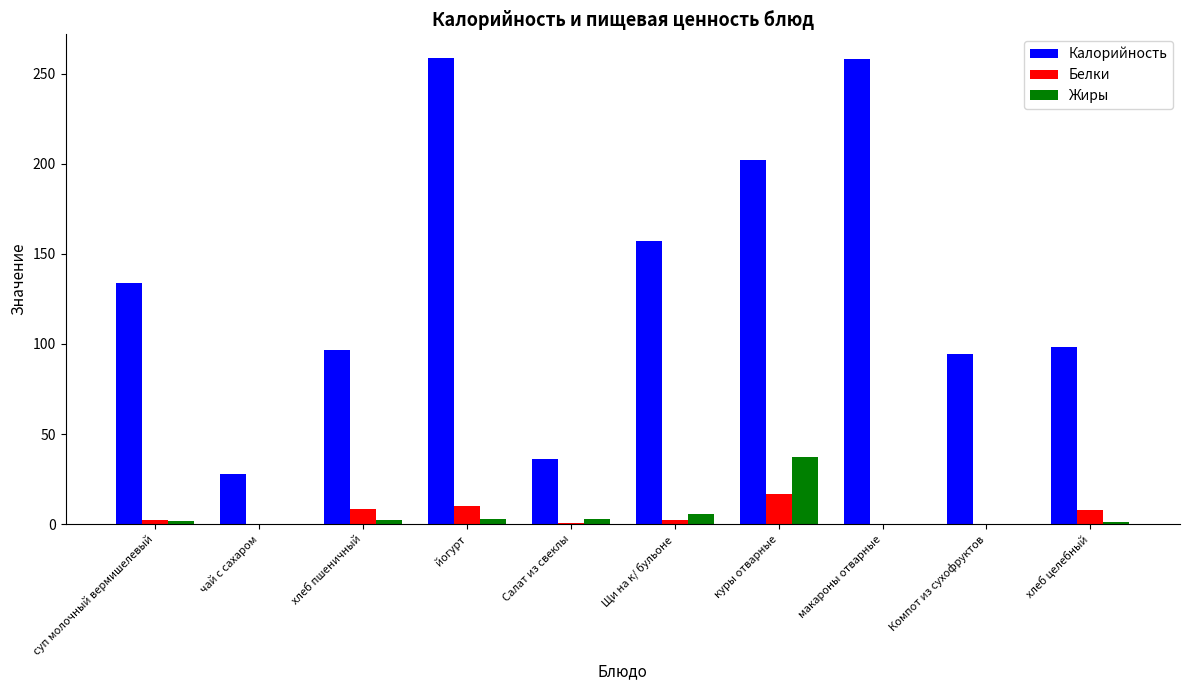

What is the sum of all Жиры values?

53.5